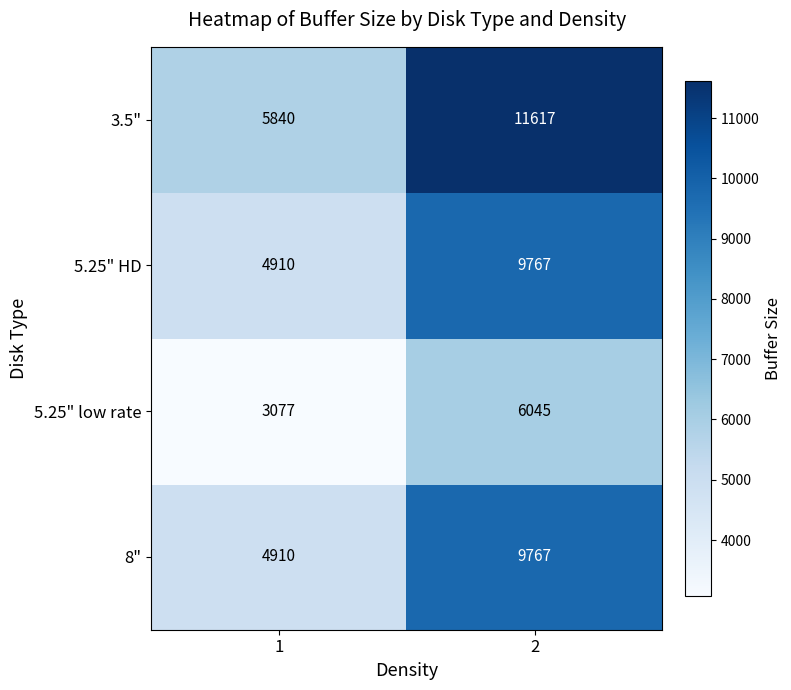

Rank the categories by 5.25" HD value from lowest to highest.

1, 2